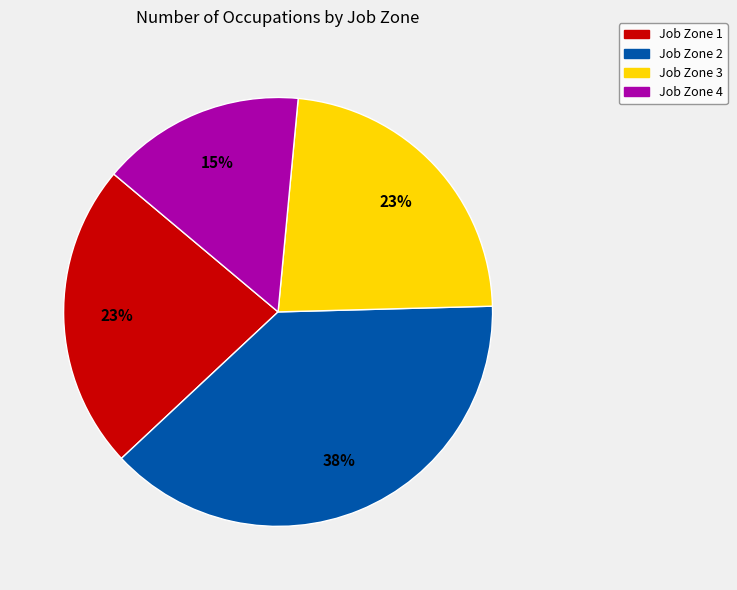

To the nearest percent, what is the difference between the largest and smallest slice percentages?

23%